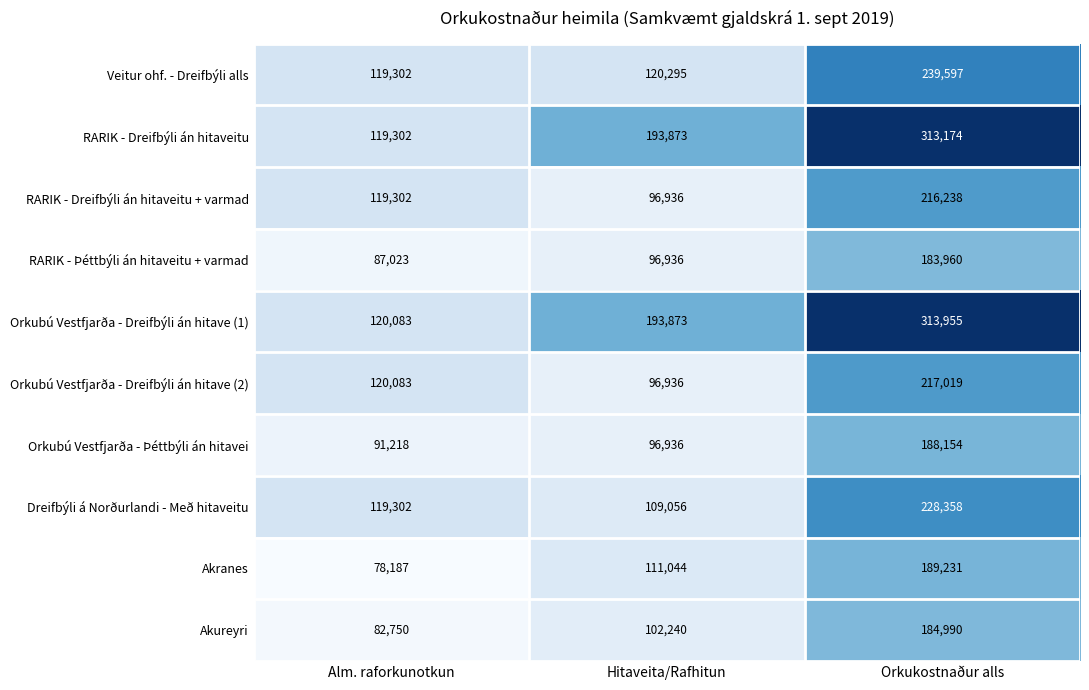

What is the average value of the Akureyri series?

123327